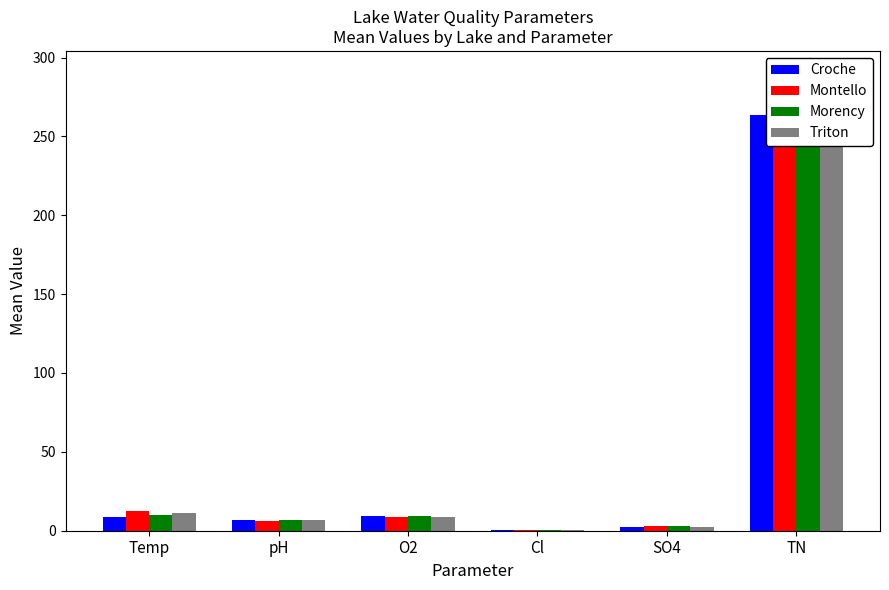

Reading right to left, what are all the values shown in this chart?

Croche: TN=263.5	SO4=2.6	Cl=0.3	O2=9.1	pH=6.8	Temp=8.4
Montello: TN=289.7	SO4=2.8	Cl=0.3	O2=8.9	pH=6.4	Temp=12.3
Morency: TN=271.3	SO4=2.7	Cl=0.2	O2=9.4	pH=6.6	Temp=10.2
Triton: TN=245.8	SO4=2.6	Cl=0.3	O2=8.7	pH=6.8	Temp=11.4